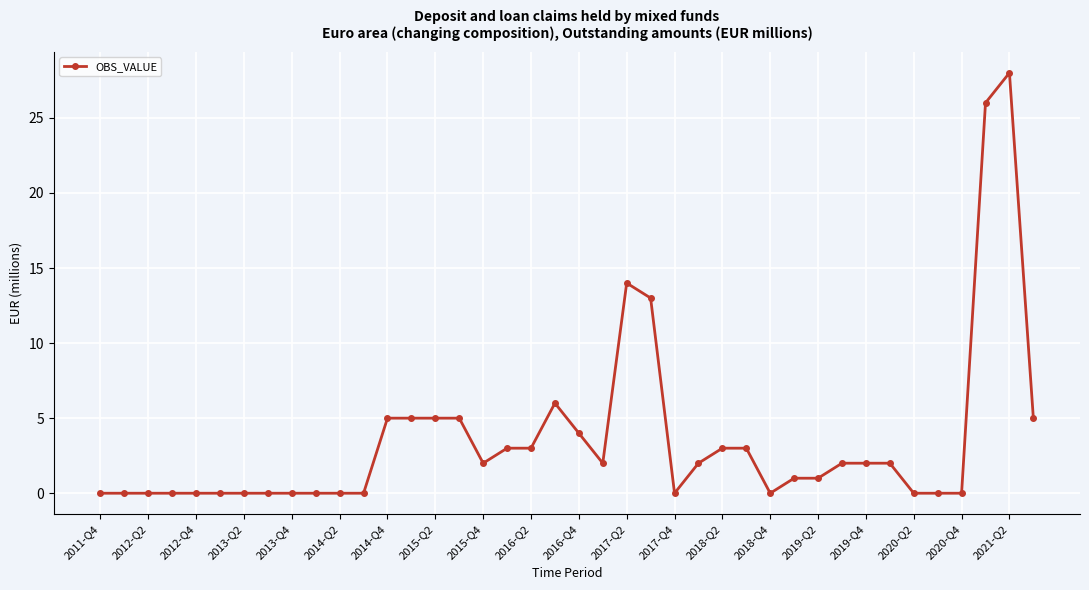

What is the greatest value displayed?

28